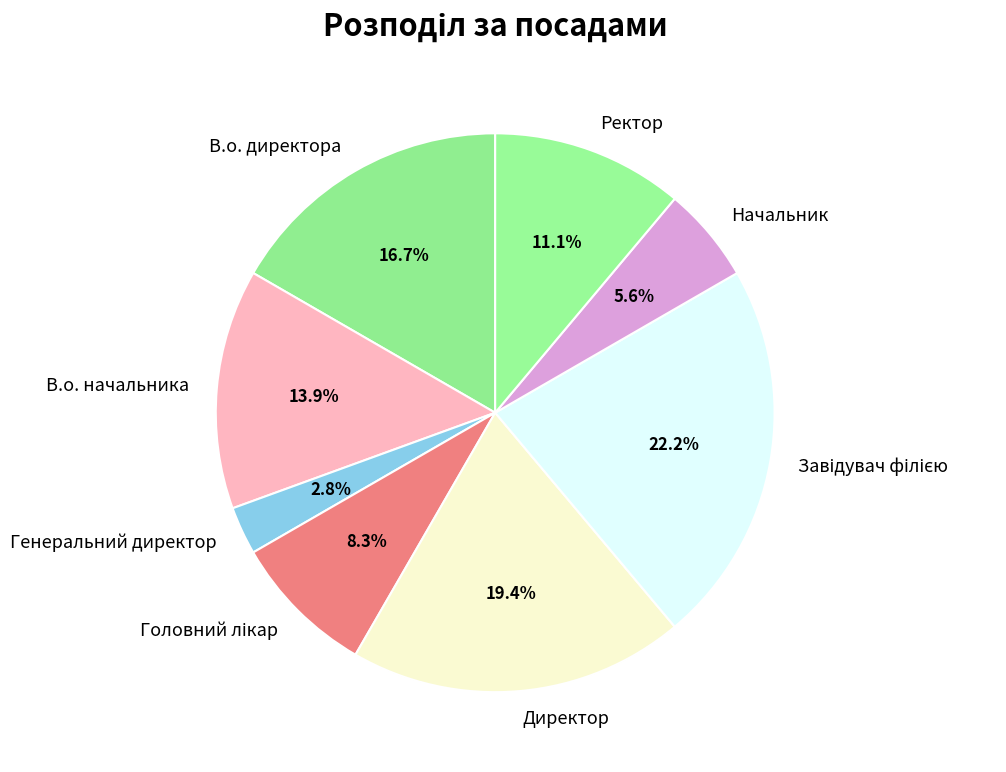

Which category has the smallest portion of the pie?

Генеральний директор